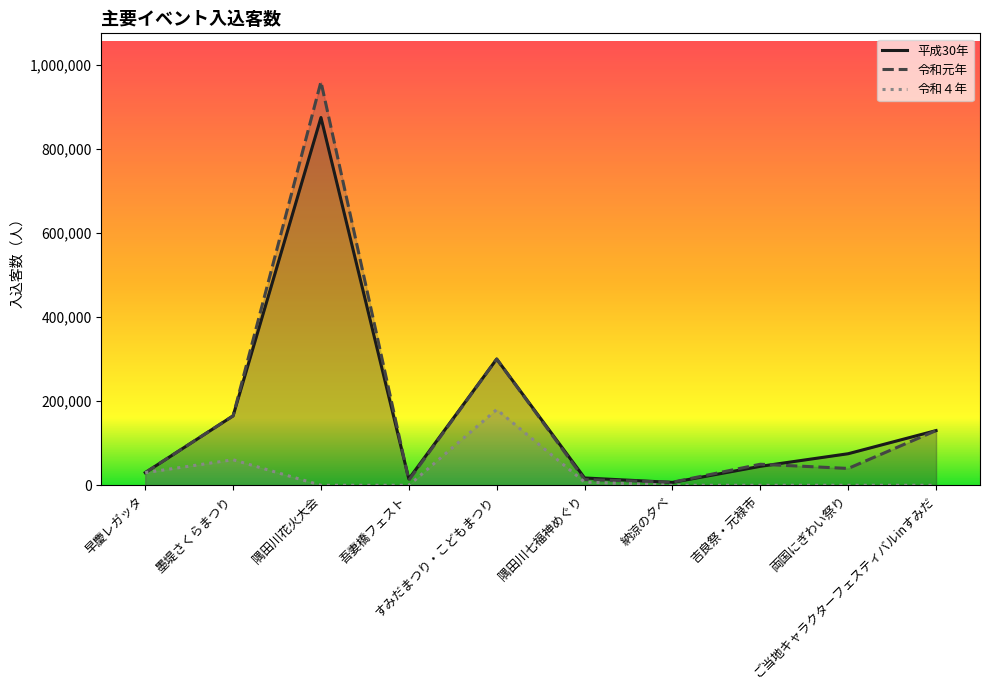

True or false: 平成30年 has a value of 15000 at 吾妻橋フェスト.

True